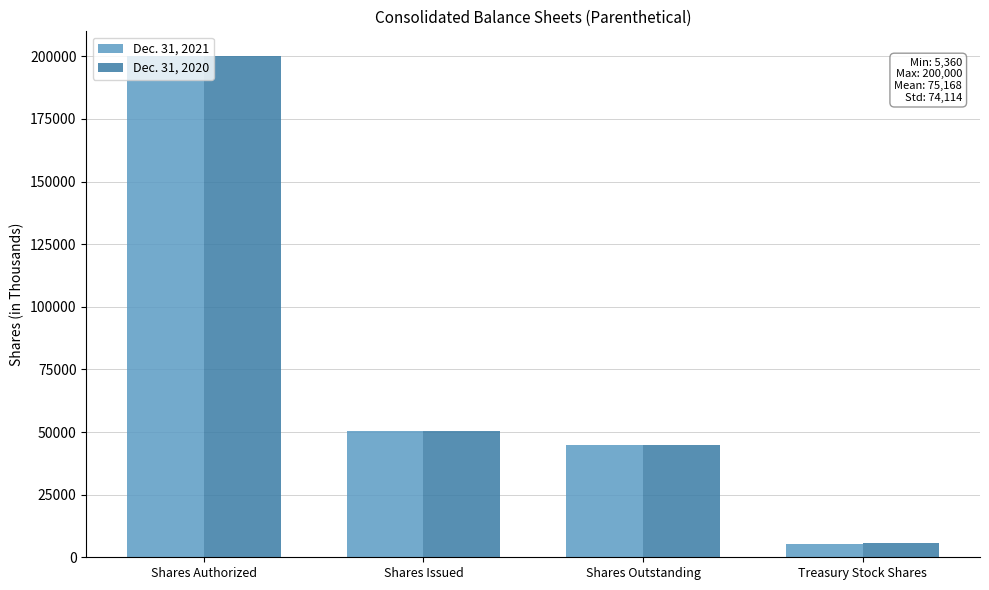

What is the lowest value of the Dec. 31, 2020 series?

5692